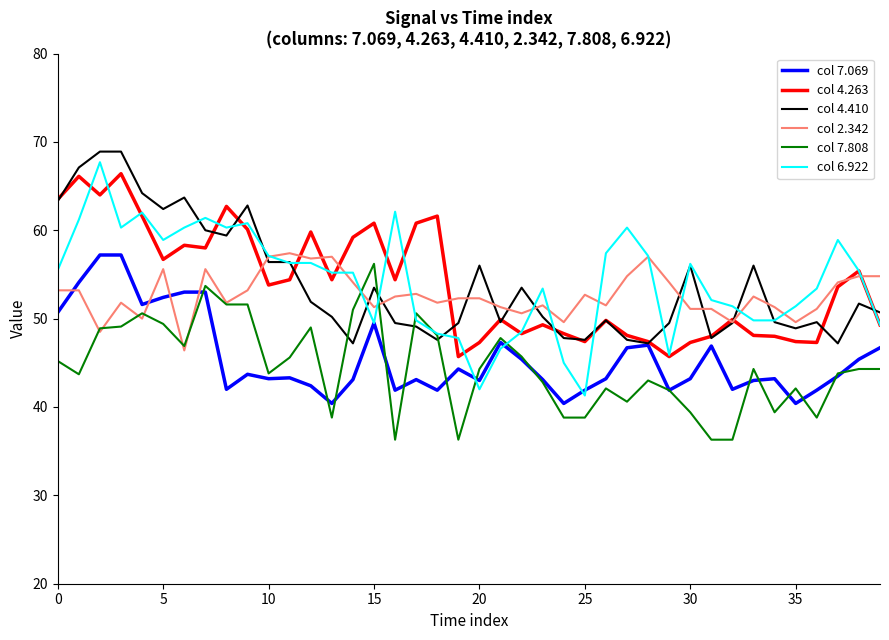

What is the greatest value displayed?

68.9